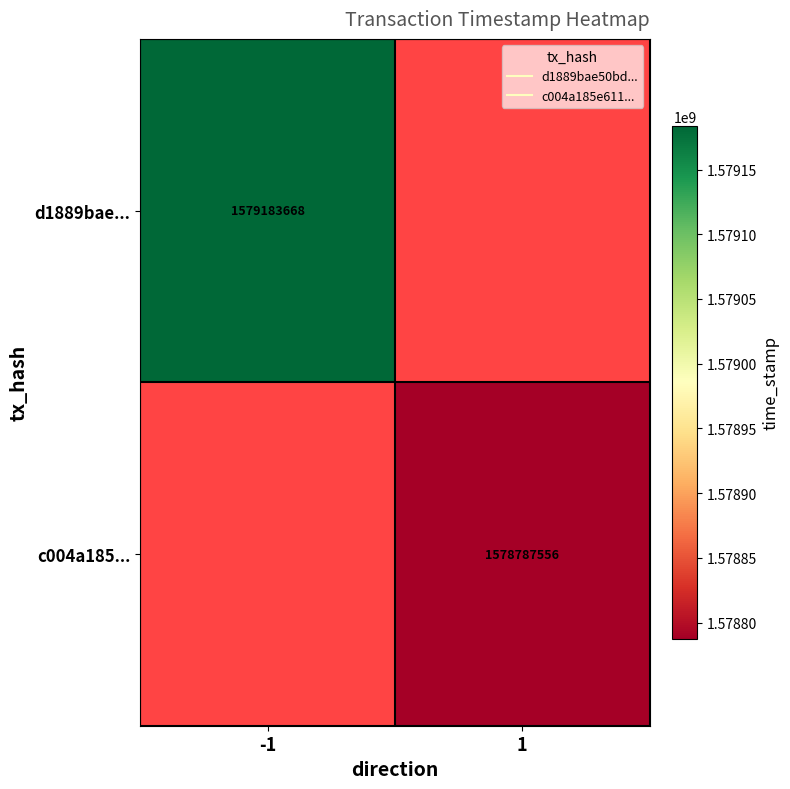

How many values in c004a185... are above zero?

1